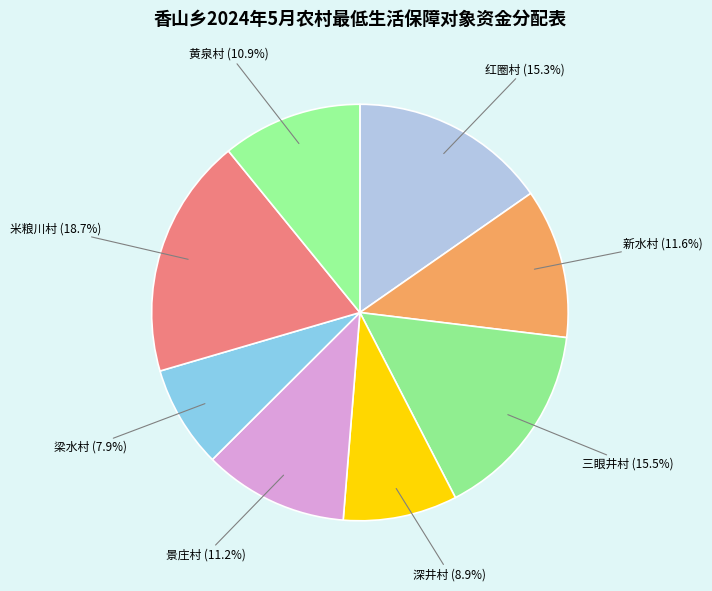

Approximately how many times larger is the value at 梁水村 compared to 红圈村?

0.5